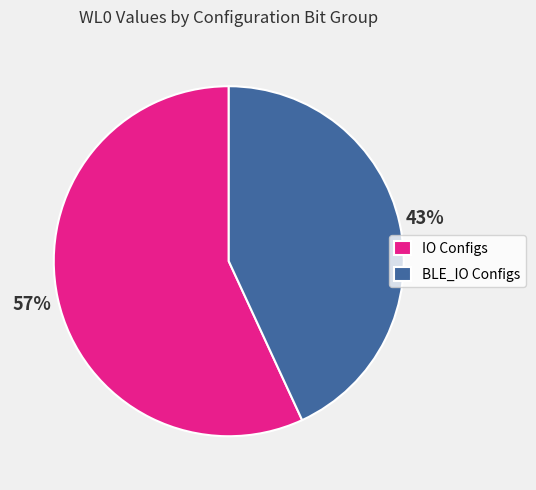

Is there a majority slice in this chart?

Yes